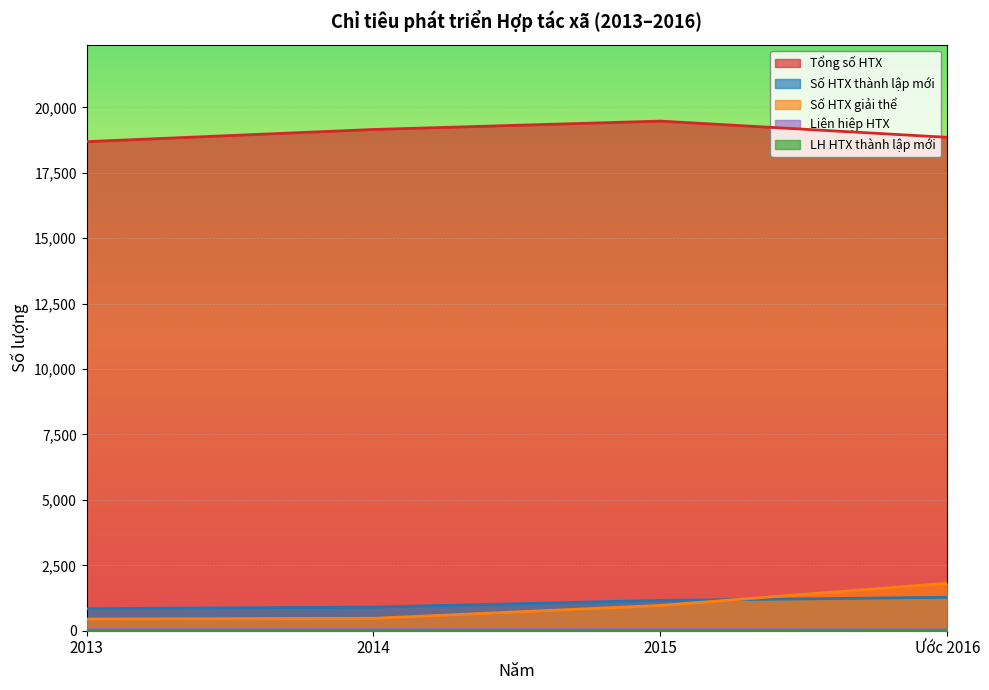

Reading left to right, extract all data points from this chart.

Tổng số HTX: 18692	19157	19477	18857
Số HTX thành lập mới: 842	905	1158	1278
Số HTX giải thể: 448	474	967	1815
Liên hiệp HTX: 47	49	48	40
LH HTX thành lập mới: 1	5	2	4